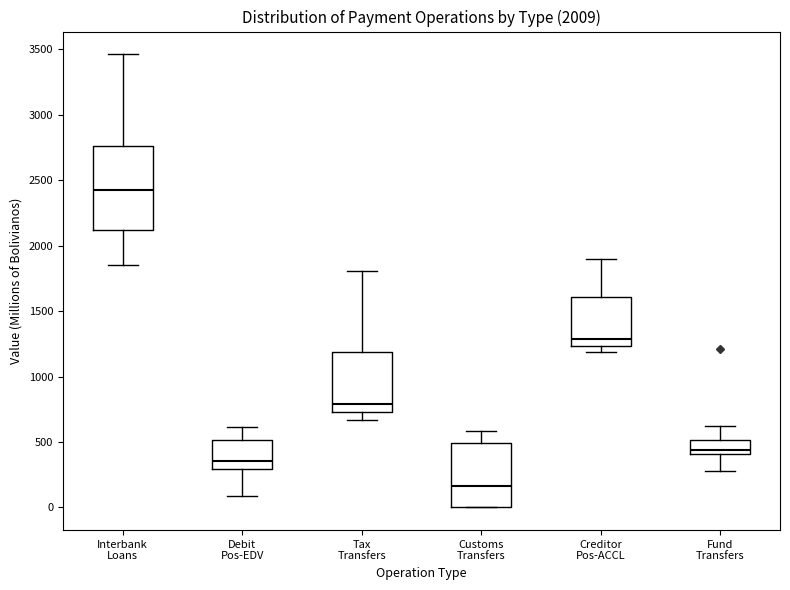

Reading left to right, transcribe this box plot: for each box, give where its median line is, the range the box spans, and where its two whiskers end, as read against the y-axis. The values are not printed on the chart, so give them approximately, as read against the axis.

Interbank Loans: median 2400, box 2100 to 2750, whiskers 1850 to 3450
Debit Pos-EDV: median 350, box 300 to 500, whiskers 100 to 600
Tax Transfers: median 800, box 750 to 1200, whiskers 650 to 1800
Customs Transfers: median 150, box 0 to 500, whiskers 0 to 600
Creditor Pos-ACCL: median 1300, box 1250 to 1600, whiskers 1200 to 1900
Fund Transfers: median 450, box 400 to 500, whiskers 300 to 600